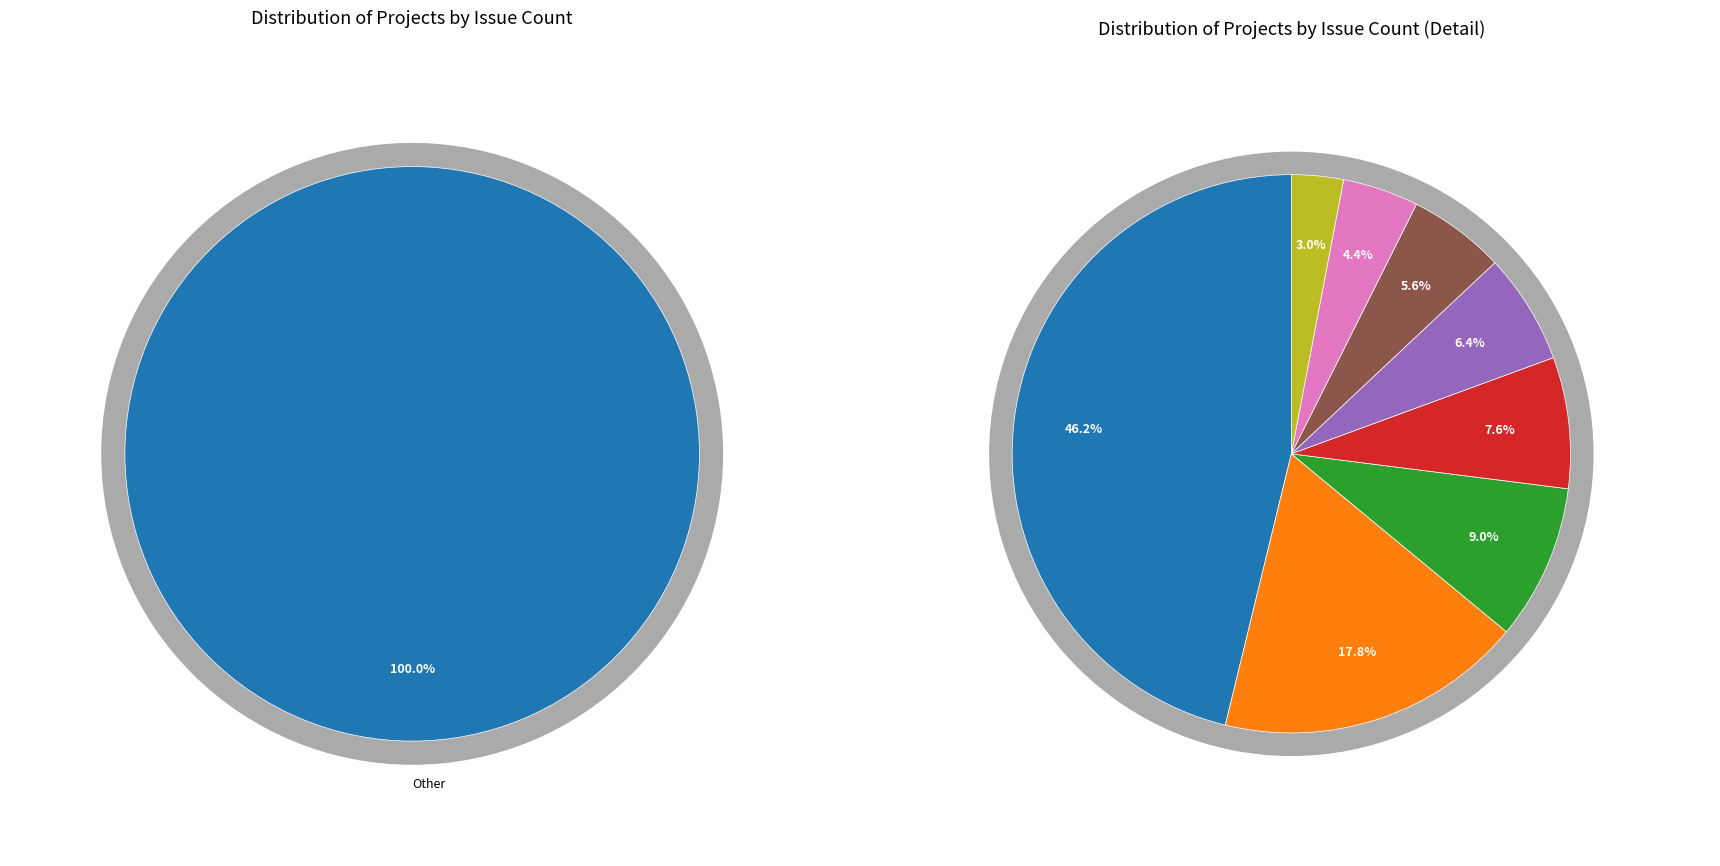

To the nearest percent, what is the difference between the IEC TC57 WG10 Future Work and CIM Joint Issues slice percentages?

39%